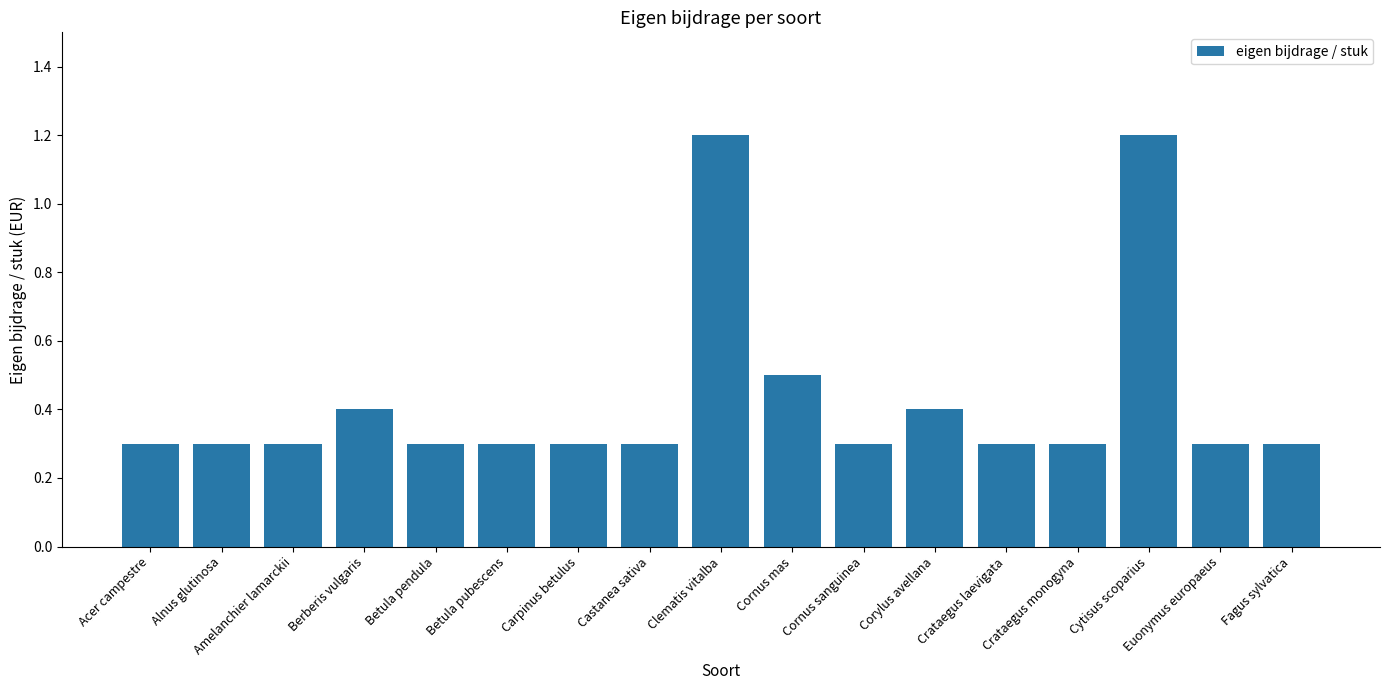

How many values are between 0 and 1?

15